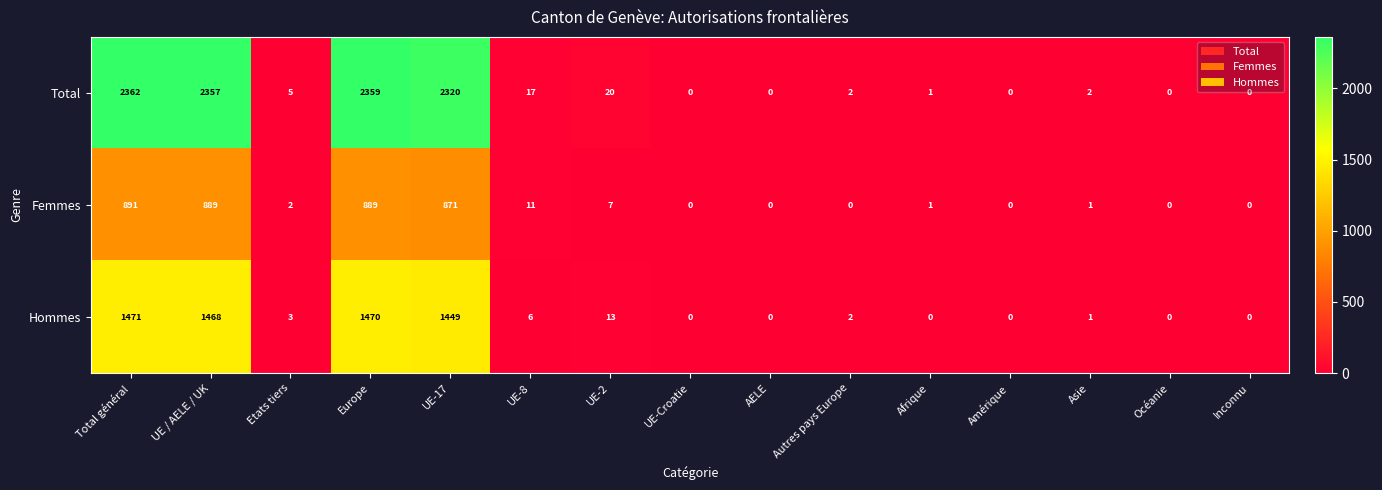

Rank the series by their maximum value, from lowest to highest.

Femmes, Hommes, Total